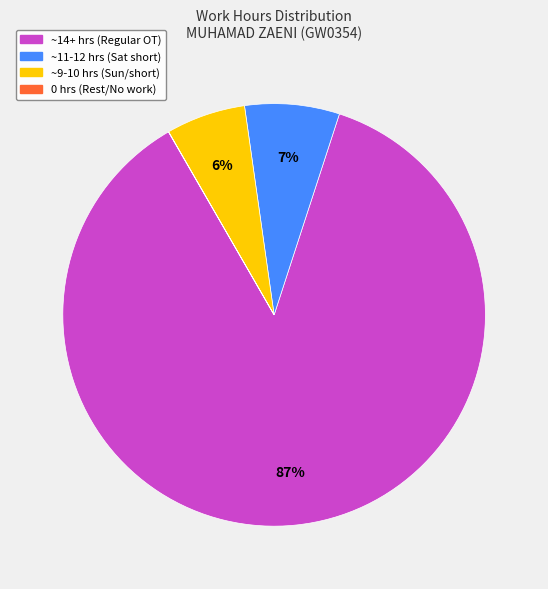

Is there any slice that represents more than half of the pie?

Yes